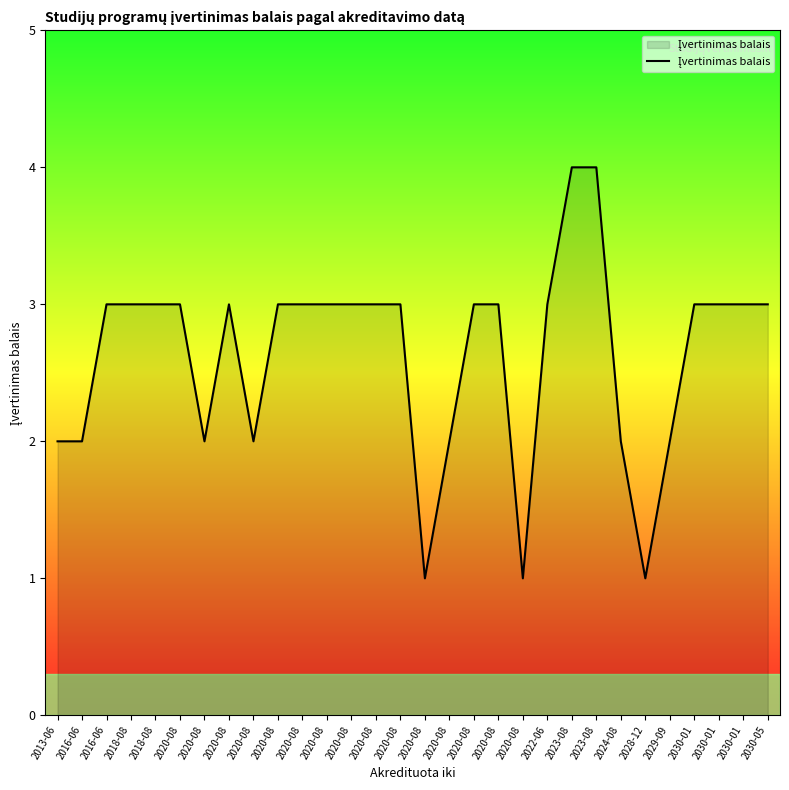

The value at 2020-08 is 3. True or false?

True